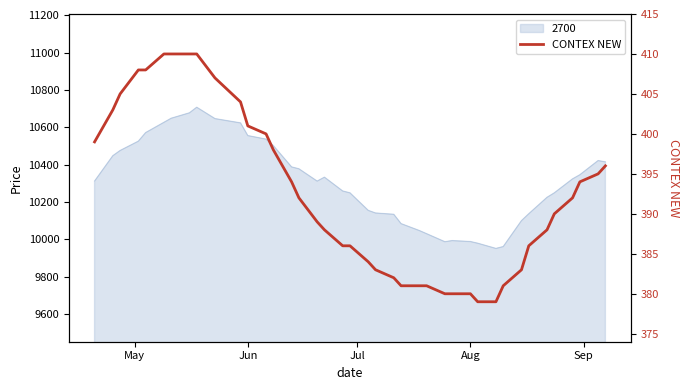

What is the greatest value displayed?

410